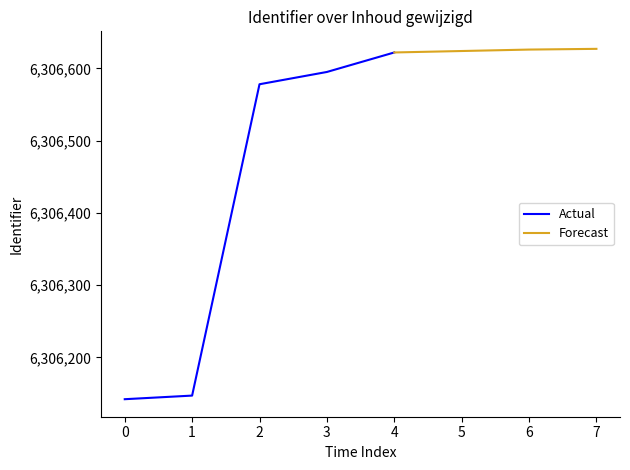

What is the minimum value for Actual?

6306142